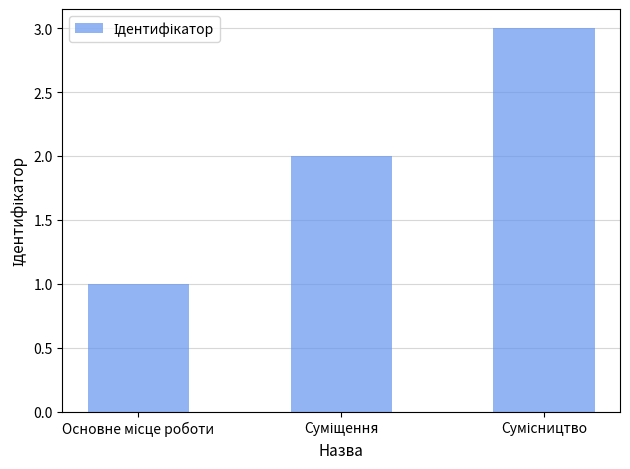

What is the sum of all values?

6